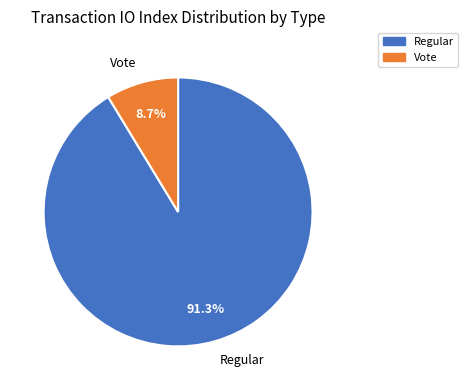

To the nearest percent, what percentage of the pie is Regular?

91%